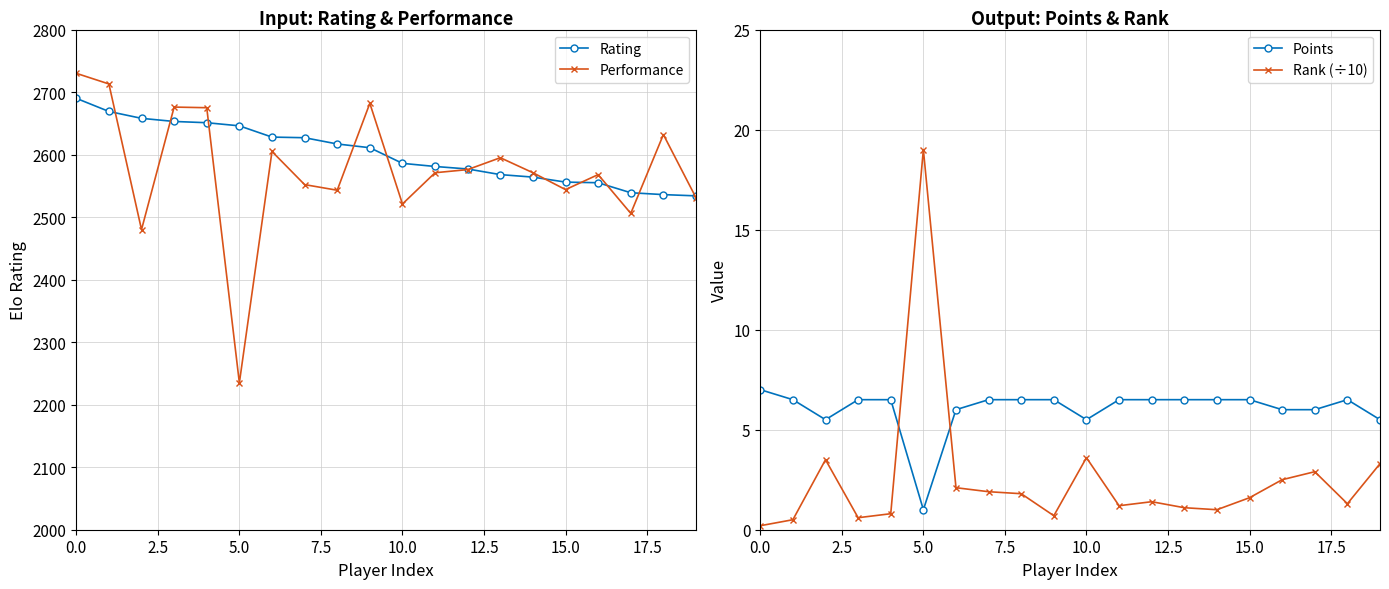

What is the value of the Rating point at the 17th from the left?

2555.0